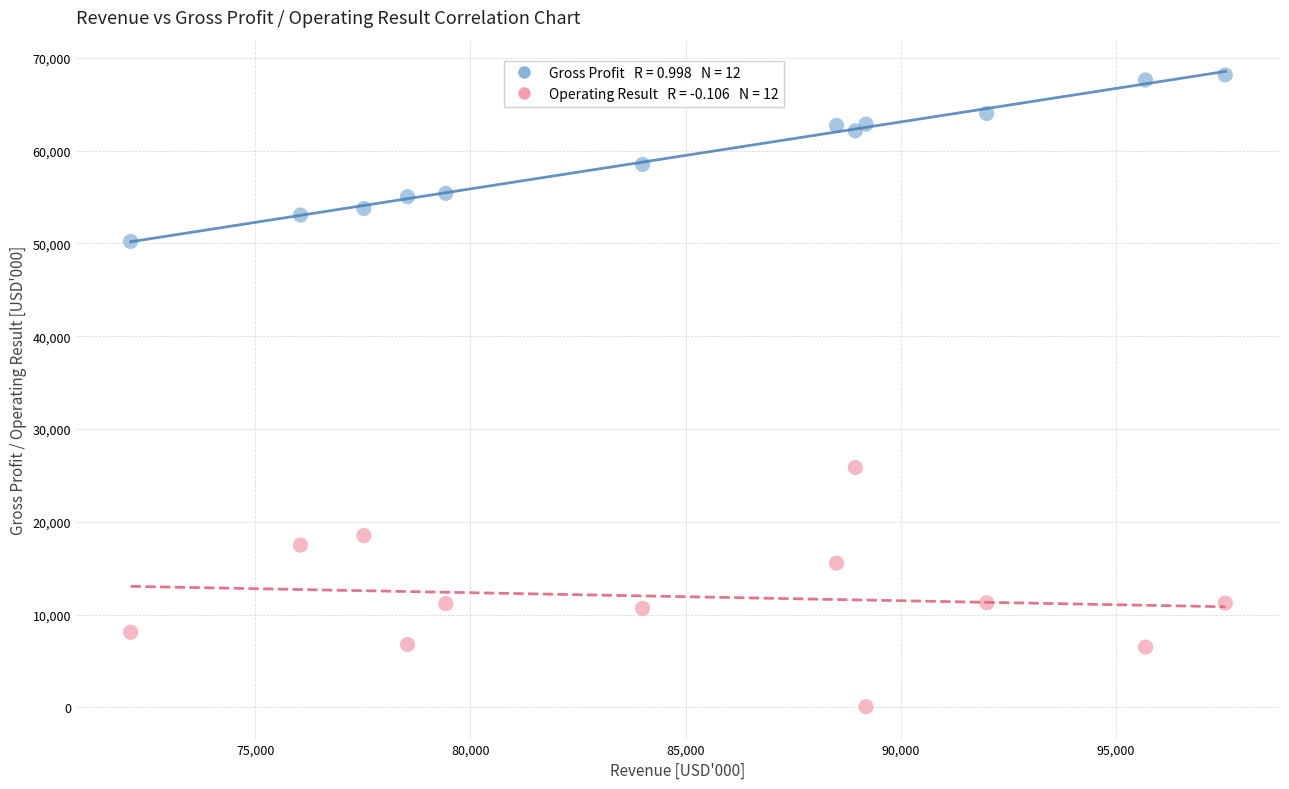

Across all series, what Y value is closest to 34112?

25854